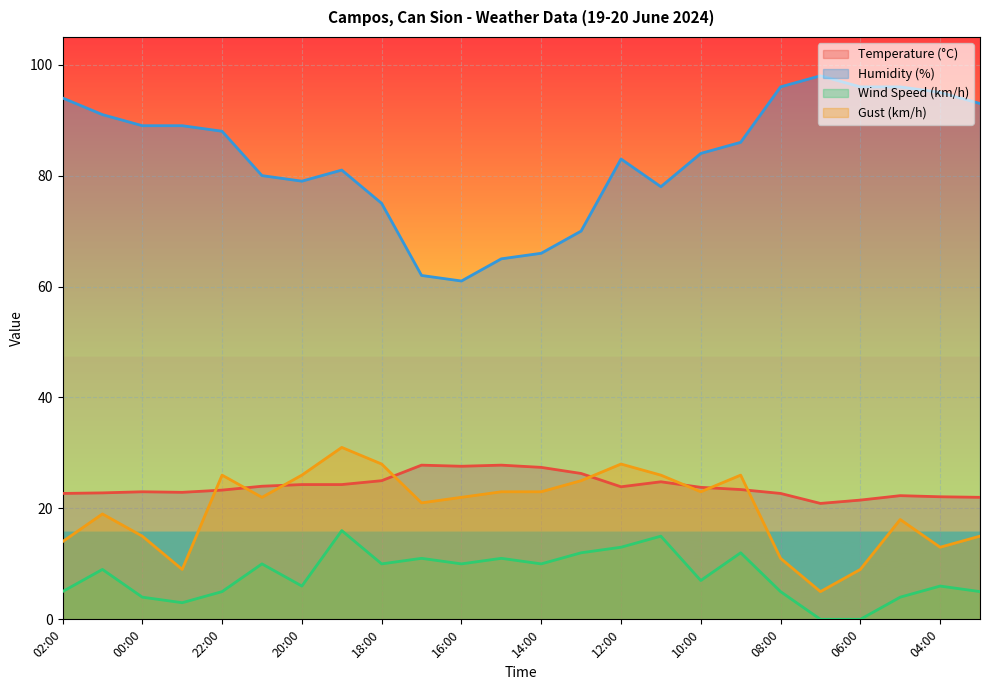

Reading left to right, list all the values displayed in this chart.

Temperature (°C): 22.7	22.8	23.0	22.9	23.3	24.0	24.3	24.3	25.0	27.8	27.6	27.8	27.4	26.3	23.9	24.8	23.8	23.4	22.7	20.9	21.5	22.3	22.1	22.0
Humidity (%): 94.0	91.0	89.0	89.0	88.0	80.0	79.0	81.0	75.0	62.0	61.0	65.0	66.0	70.0	83.0	78.0	84.0	86.0	96.0	98.0	96.0	96.0	95.0	93.0
Wind Speed (km/h): 5.0	9.0	4.0	3.0	5.0	10.0	6.0	16.0	10.0	11.0	10.0	11.0	10.0	12.0	13.0	15.0	7.0	12.0	5.0	0.0	0.0	4.0	6.0	5.0
Gust (km/h): 14.0	19.0	15.0	9.0	26.0	22.0	26.0	31.0	28.0	21.0	22.0	23.0	23.0	25.0	28.0	26.0	23.0	26.0	11.0	5.0	9.0	18.0	13.0	15.0